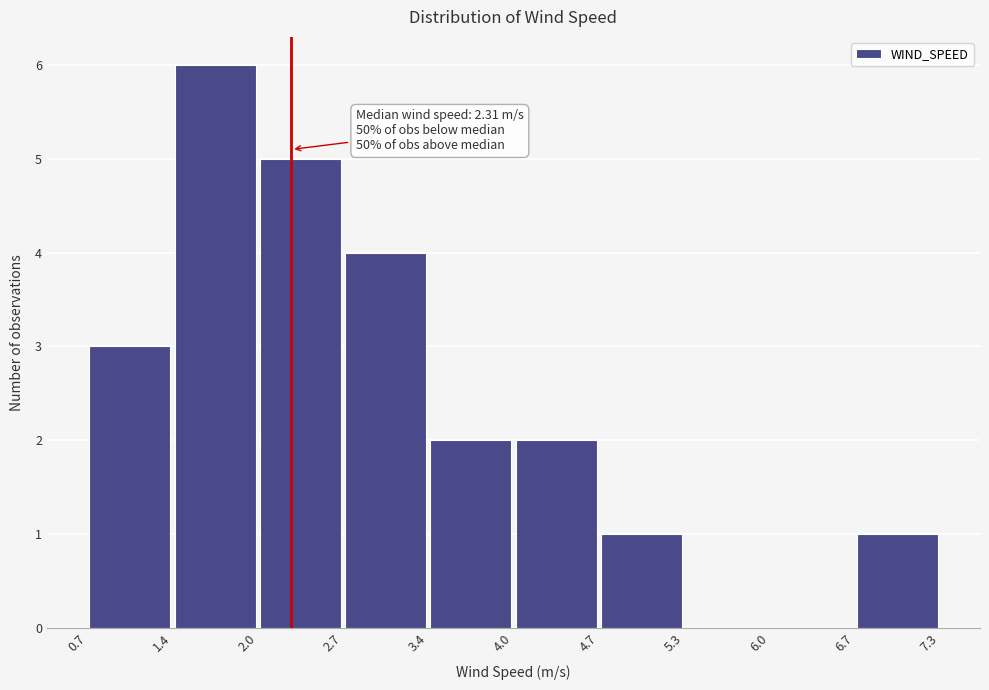

Which range on the x-axis has the tallest bar?

1.4 to 2.0